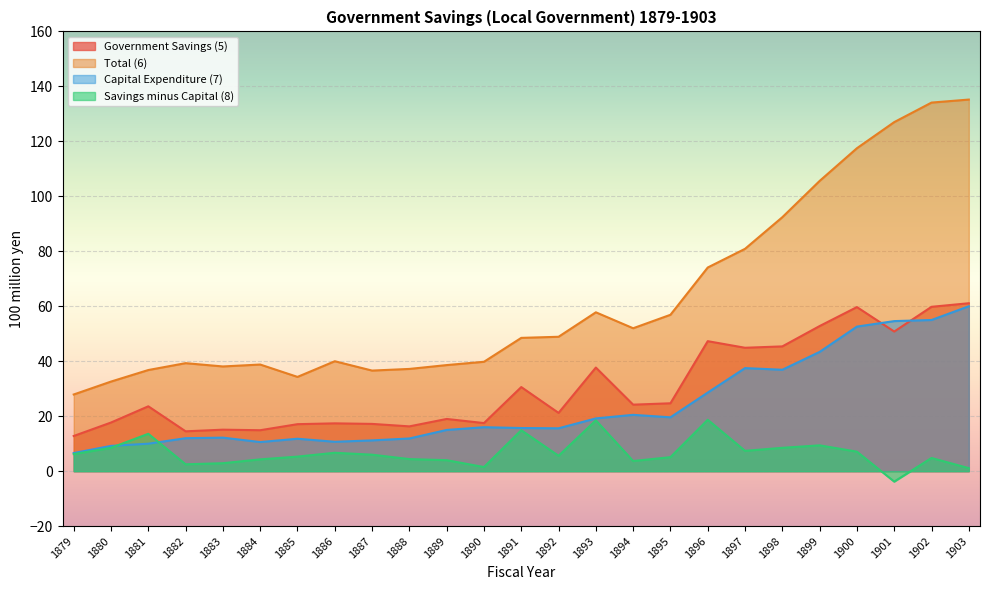

True or false: Savings minus Capital (8) and Capital Expenditure (7) intersect in this chart.

True